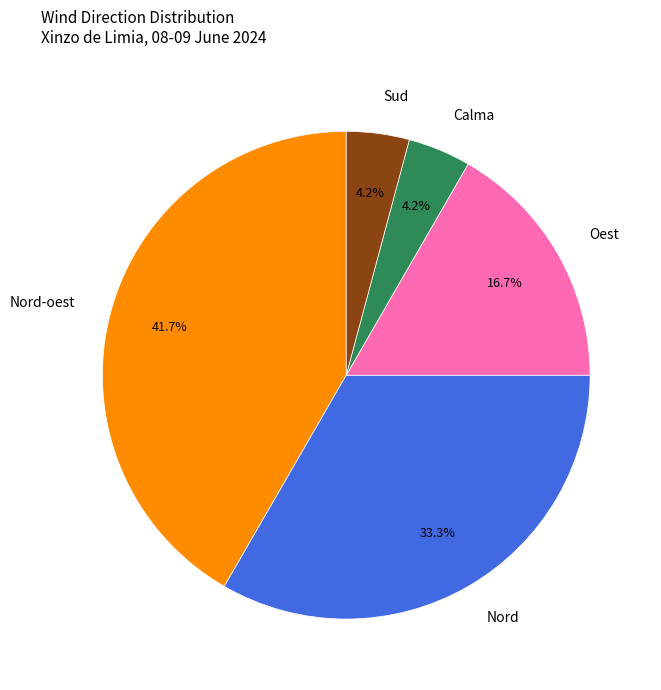

Which slice is the largest?

Nord-oest